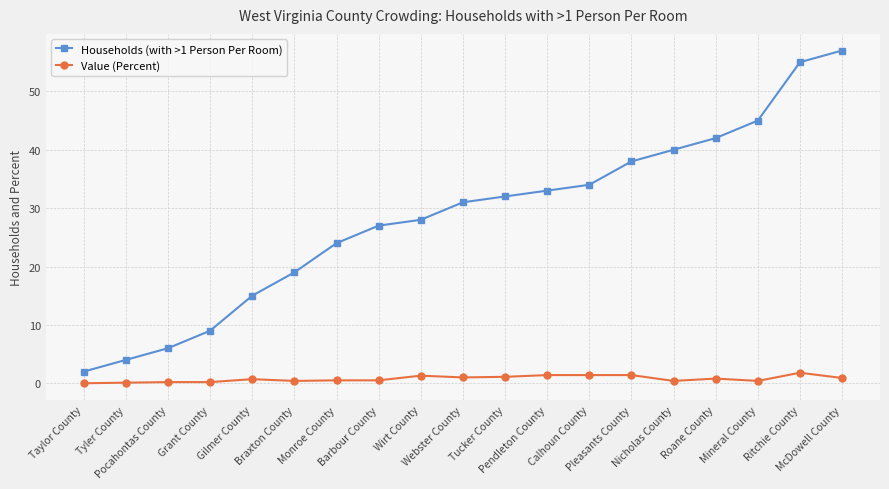

What is the sum of all Households (with >1 Person Per Room) values?

541.0